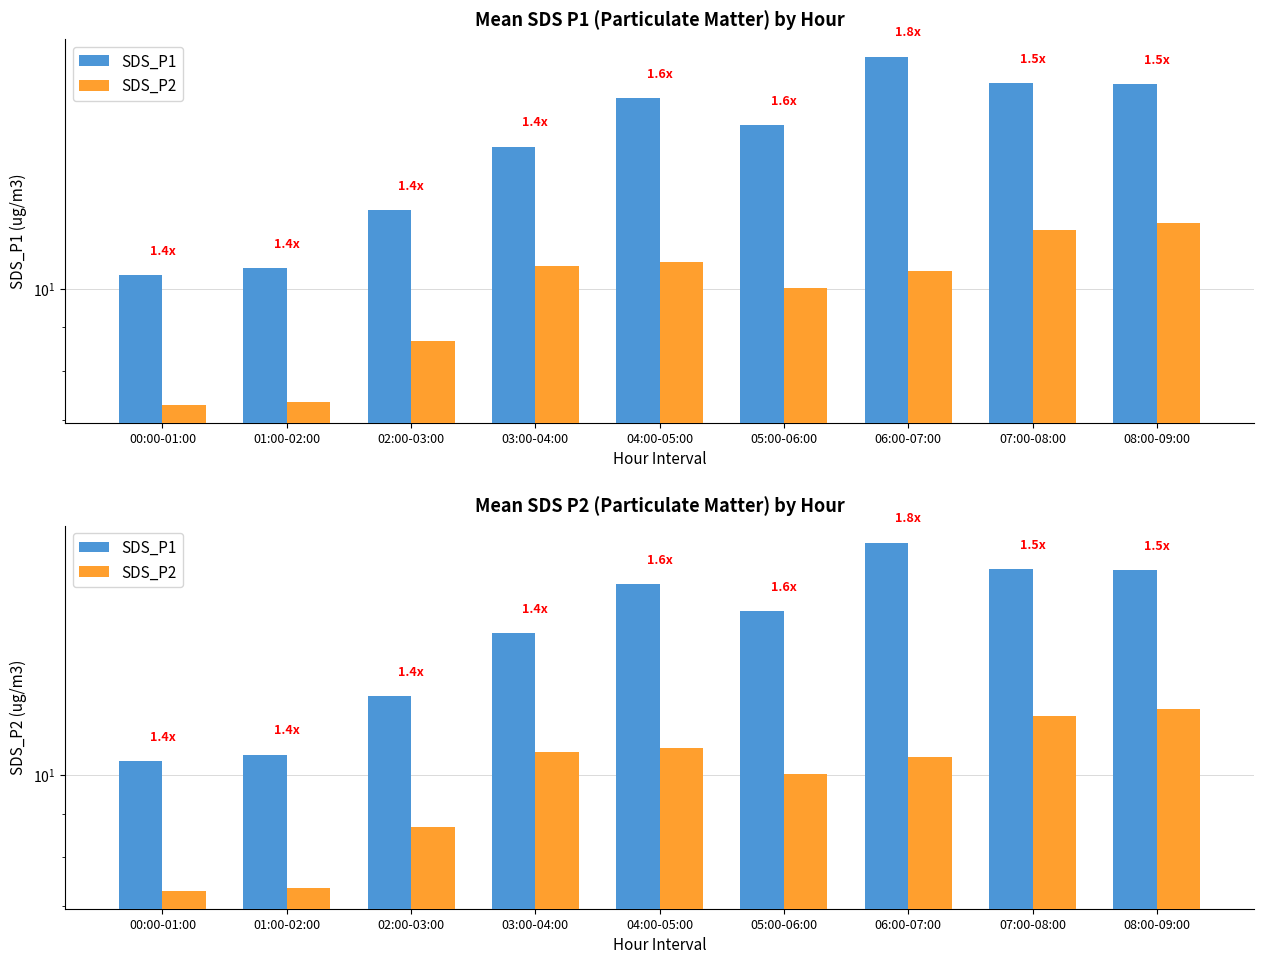

Is the value of SDS_P2 at 06:00-07:00 greater than the value of SDS_P1 at 05:00-06:00?

No